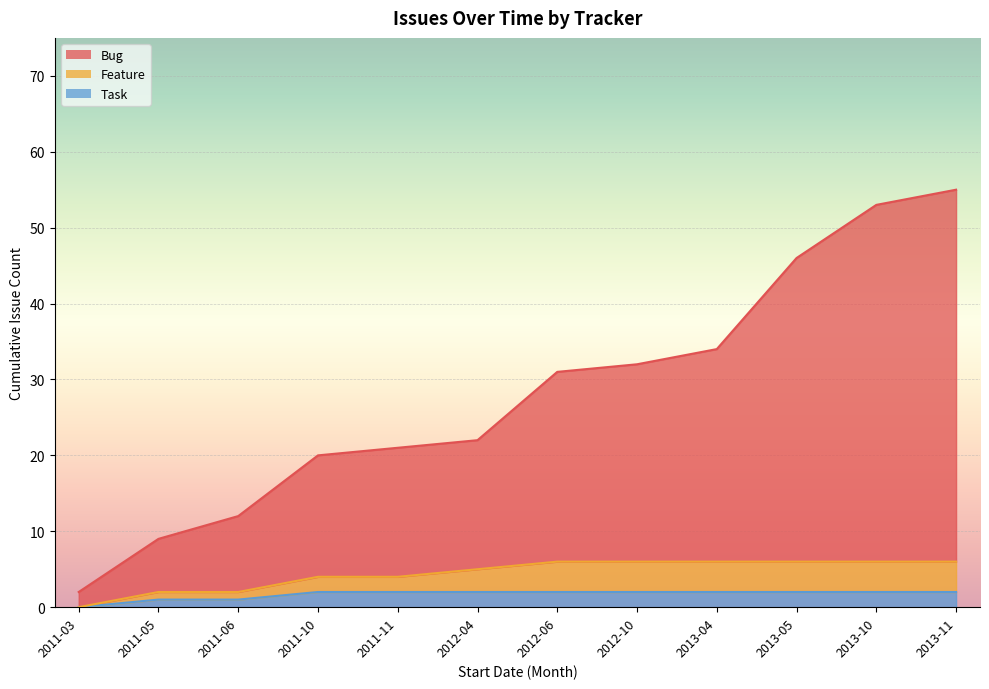

Which has a higher value, 2013-05 or 2012-10?

2013-05